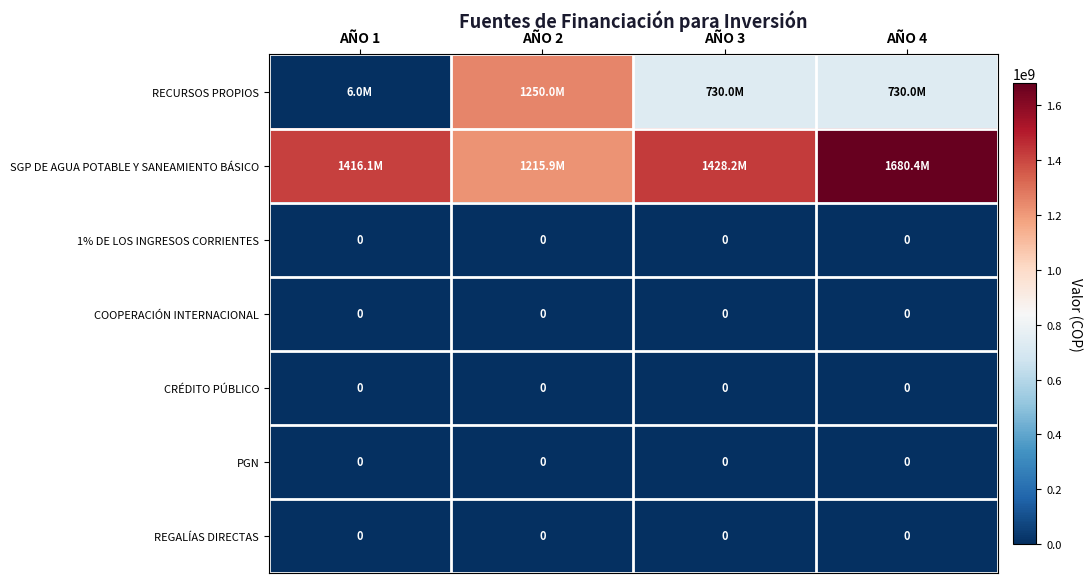

True or false: PGN has a value of 0 at AÑO 4.

True